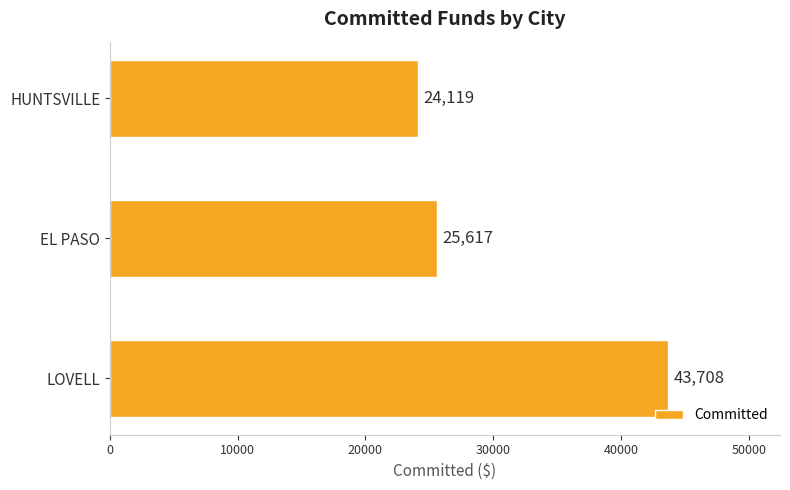

The chart shows a value of 25617 at EL PASO. True or false?

True